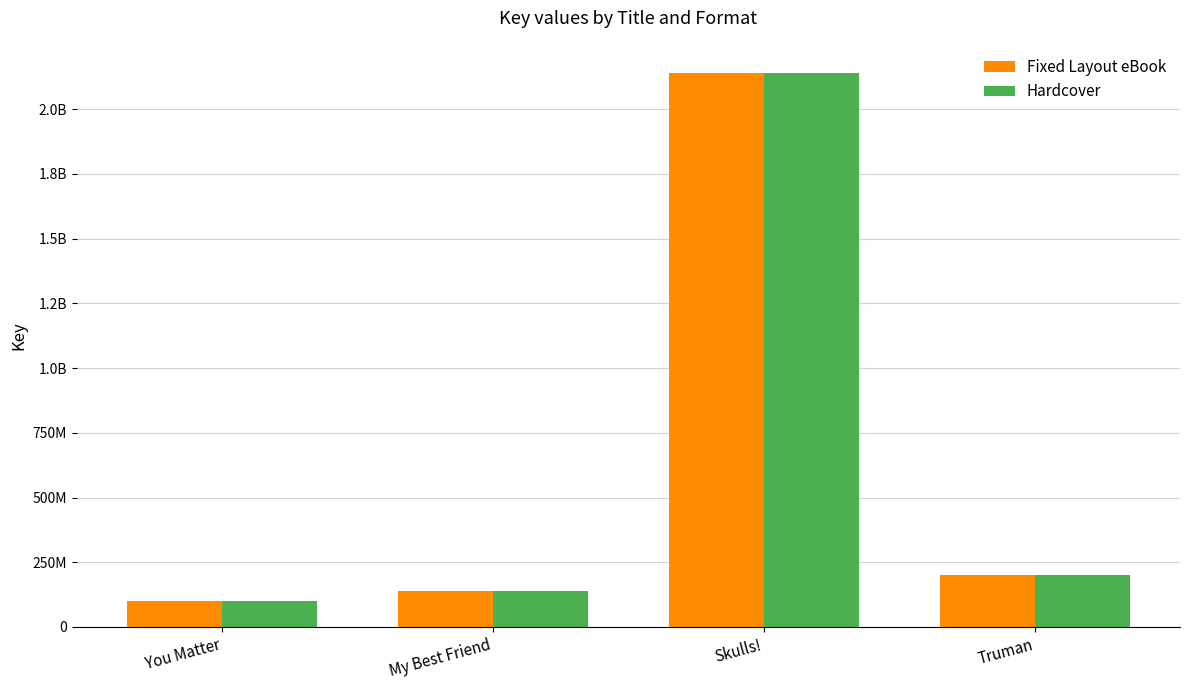

What is the maximum value shown in the chart?

2141918294